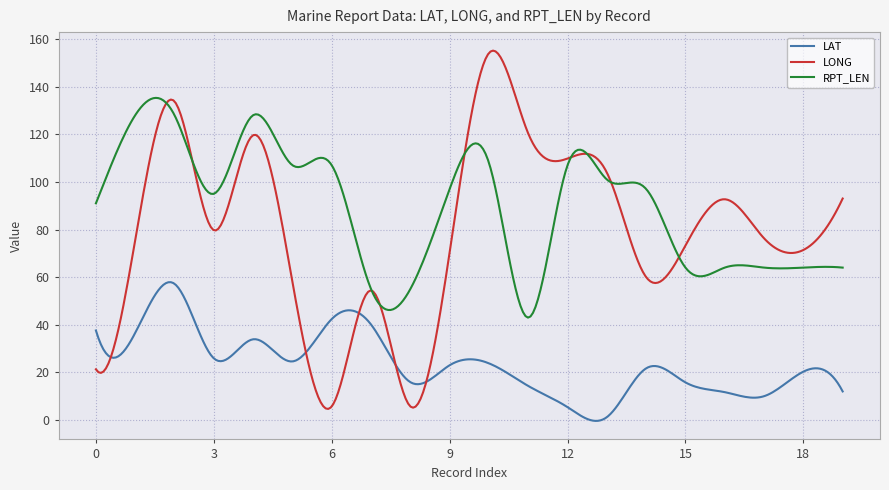

Which series has the largest total across all categories?

RPT_LEN